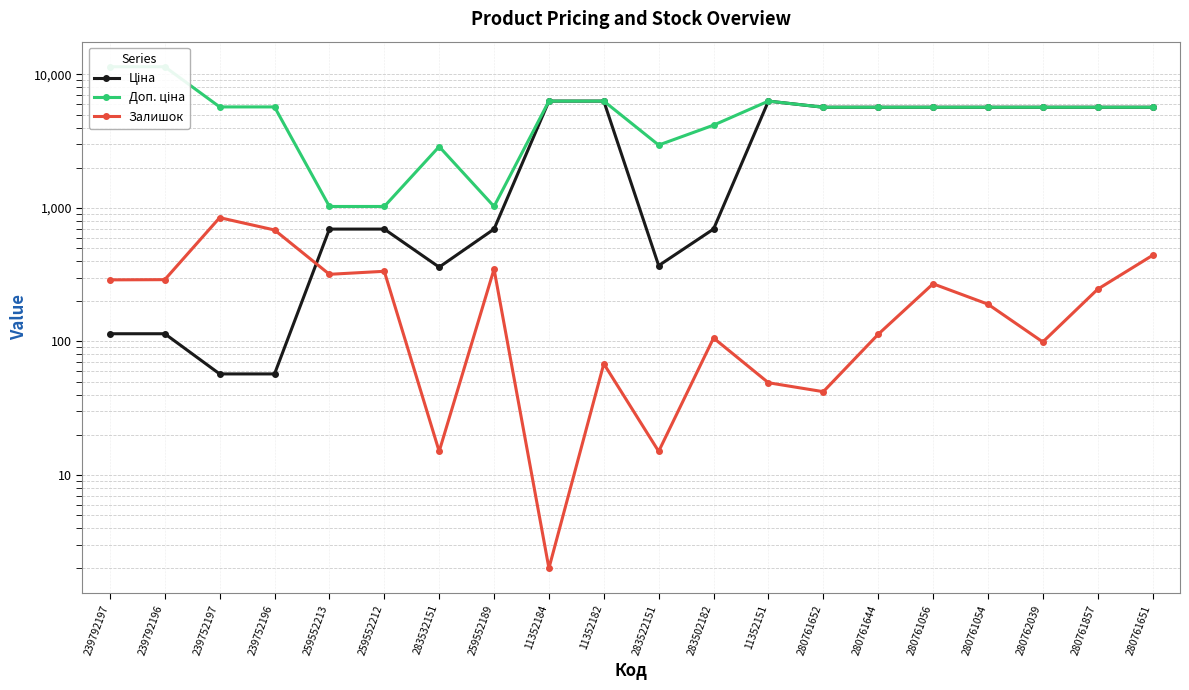

At which label does Залишок first exceed 246?

239792197